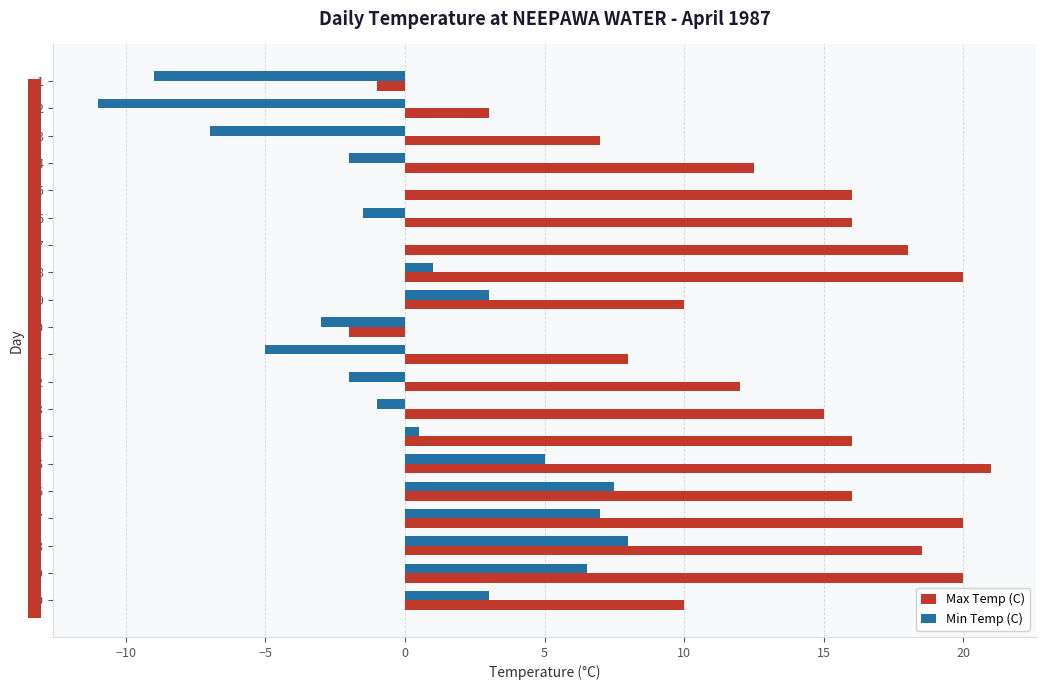

Which category has the highest value in the Max Temp (C) series?

15